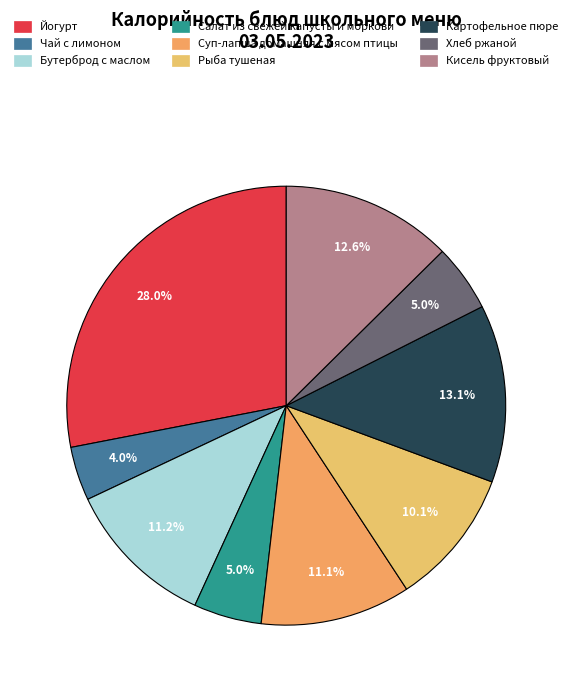

Count the number of slices in the pie.

9